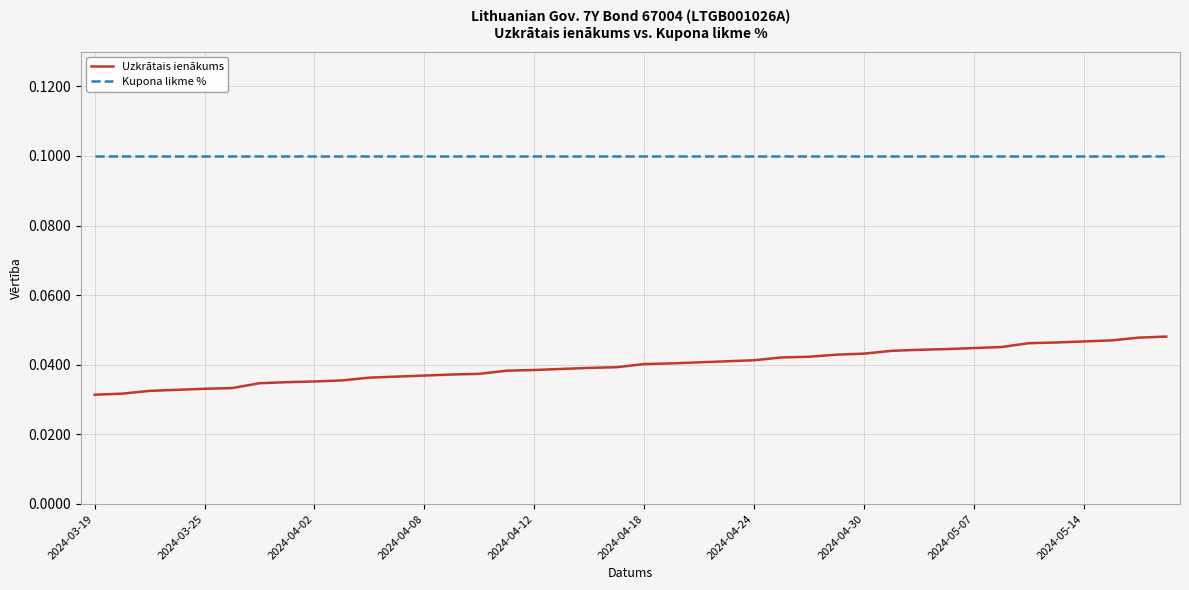

How many Uzkrātais ienākums values are between 0 and 1?

40